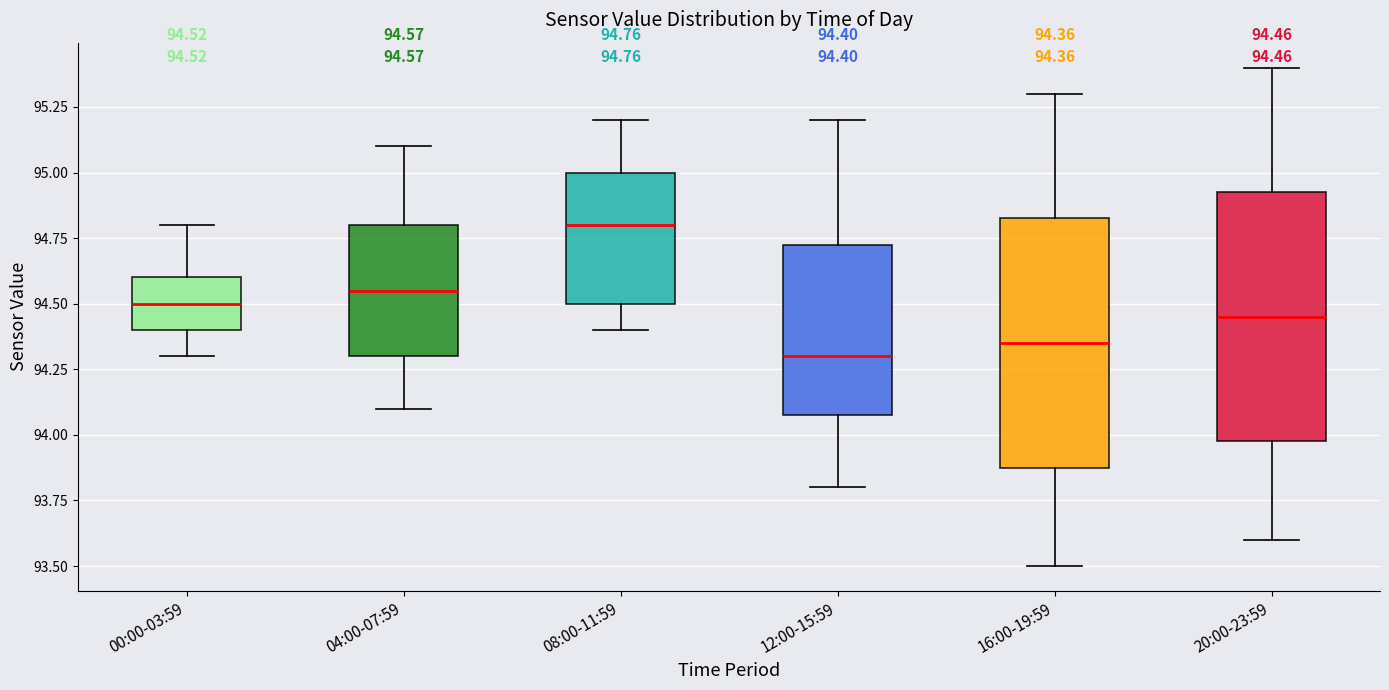

Which box has the highest median line?

08:00-11:59